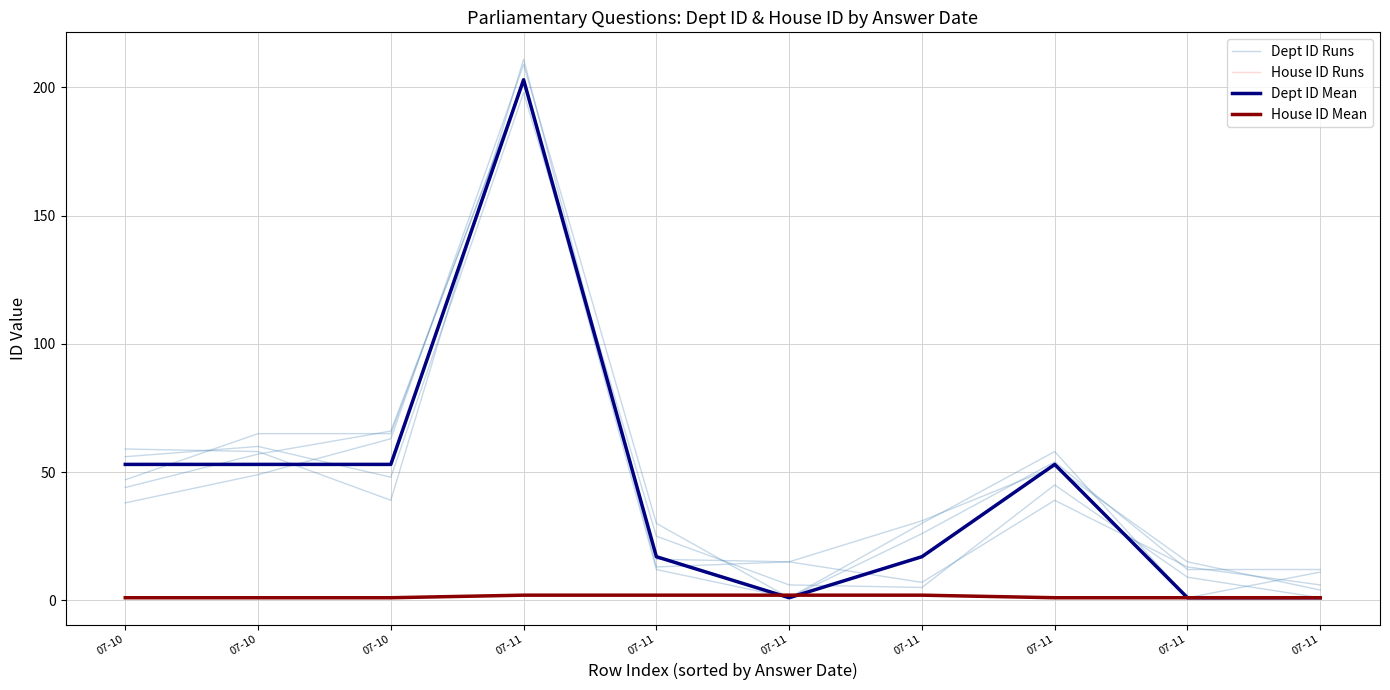

Rank the categories by Dept ID Mean value from highest to lowest.

07-11, 07-10, 07-10, 07-10, 07-11, 07-11, 07-11, 07-11, 07-11, 07-11